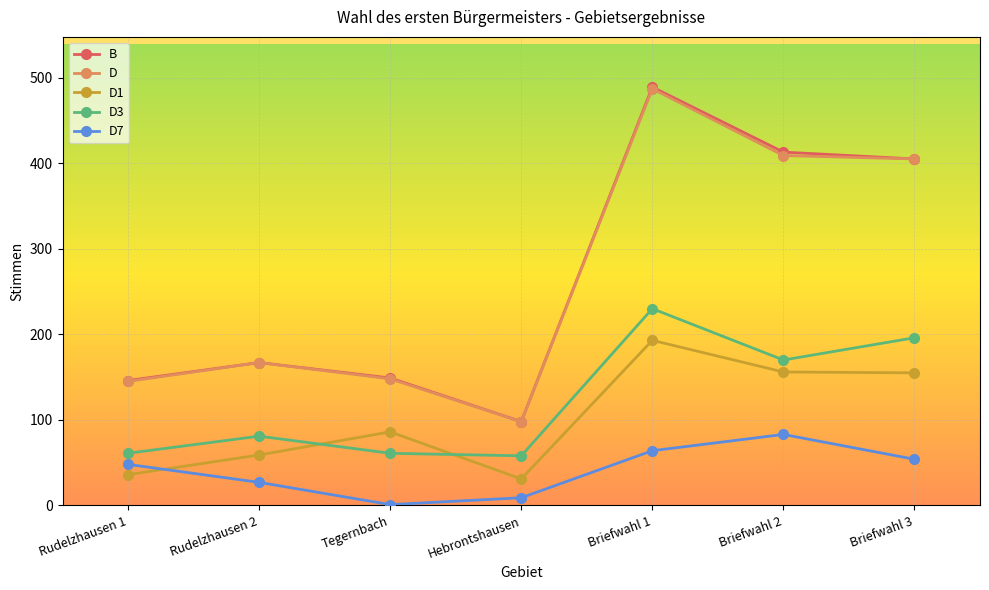

What is the difference between the D1 values at Briefwahl 1 and Rudelzhausen 1?

157